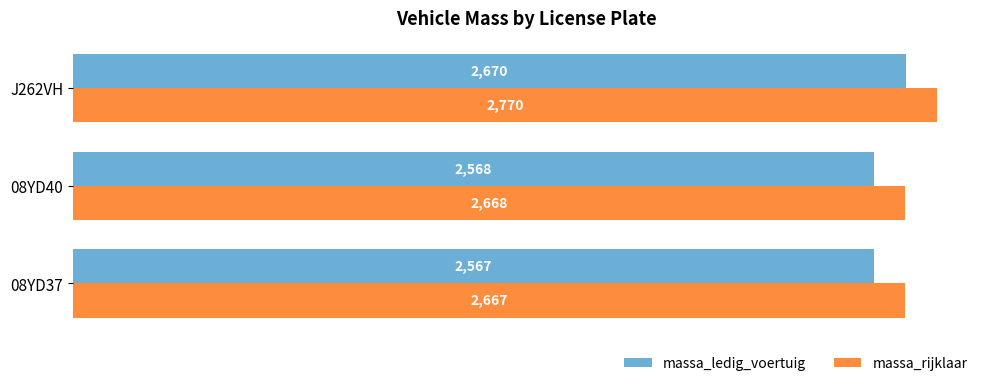

At which label does massa_ledig_voertuig reach its peak?

J262VH